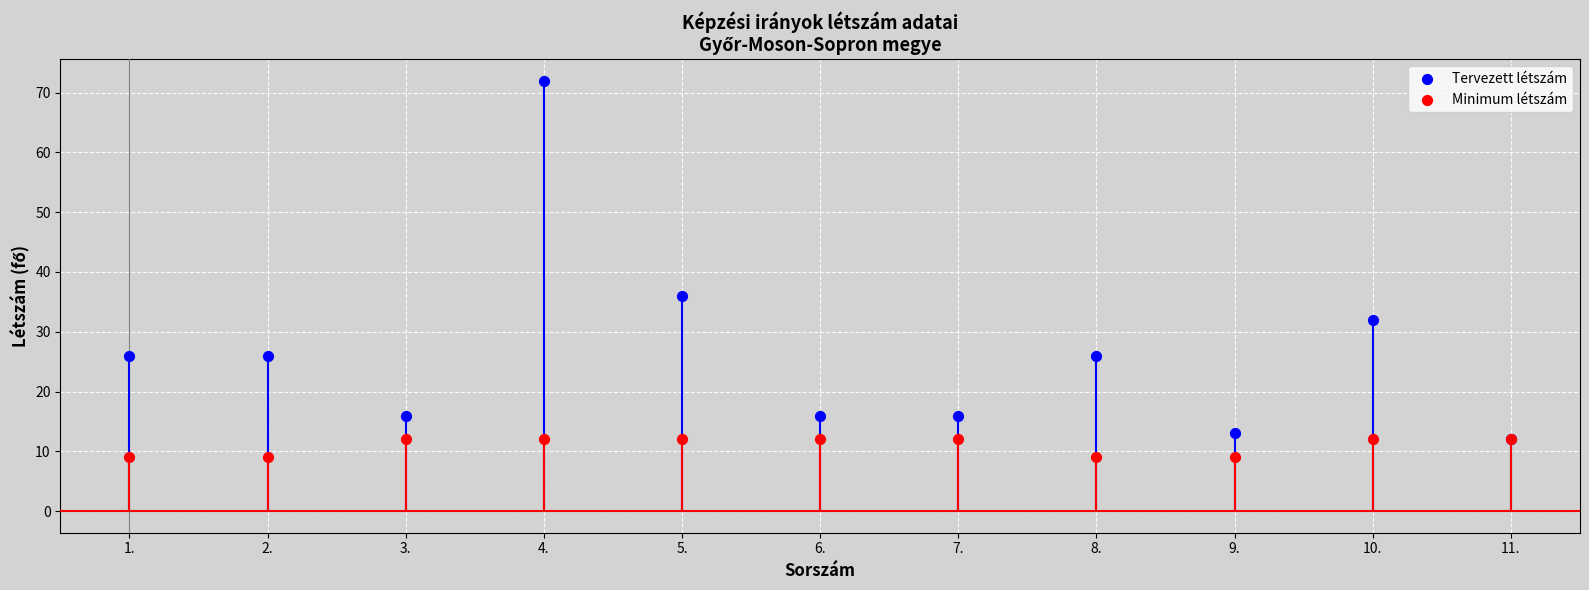

What are all the series names shown in the legend?

Tervezett létszám, Minimum létszám